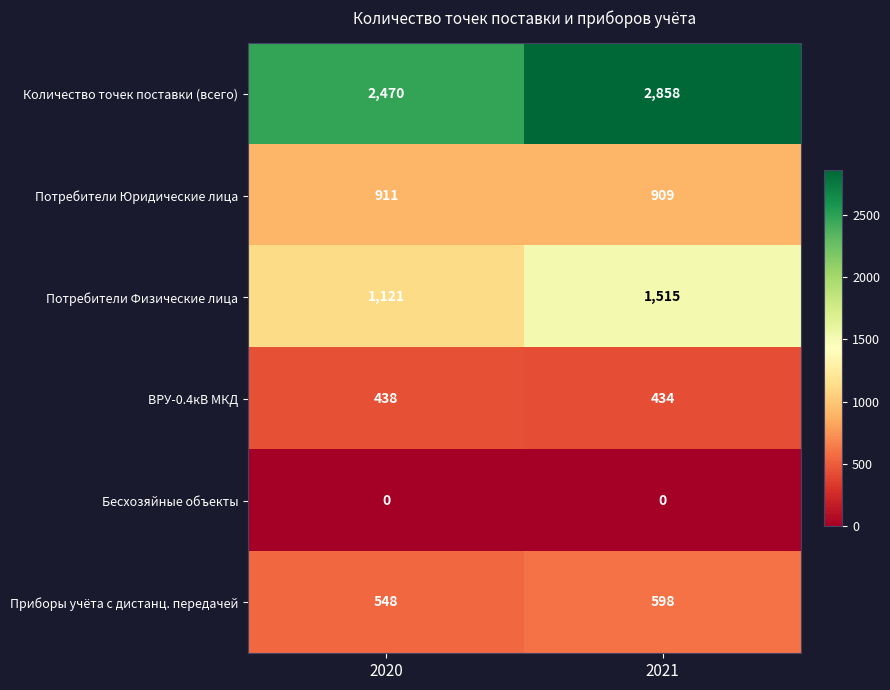

What is the maximum value shown in the chart?

2858